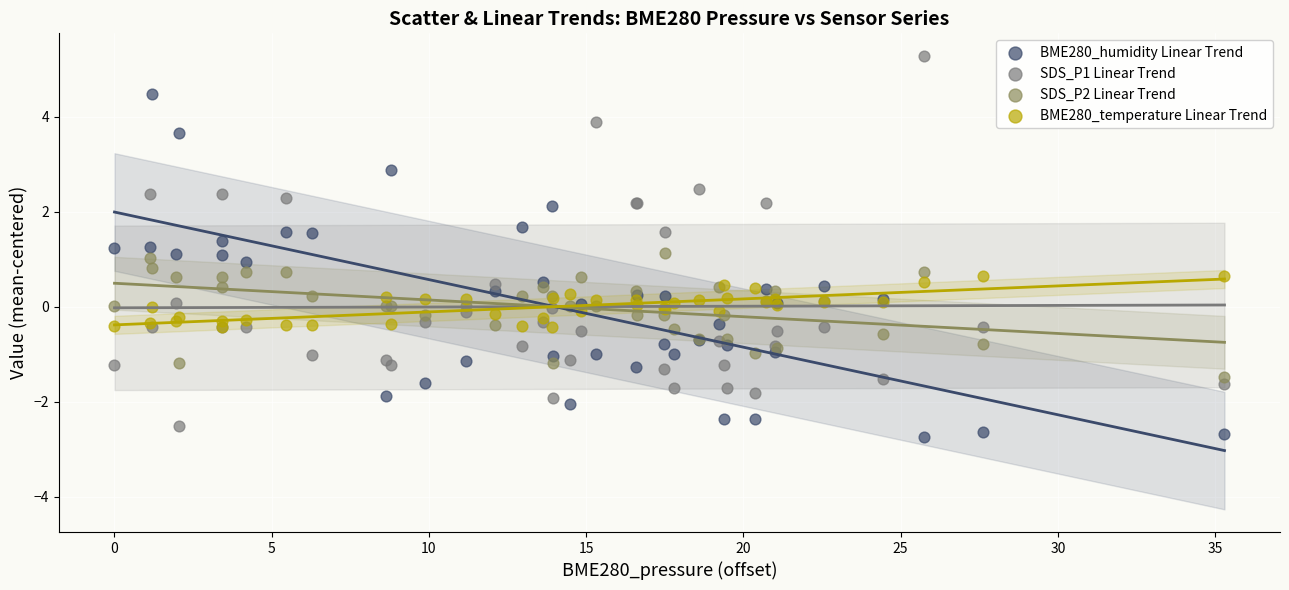

Which series has the widest spread of Y values?

SDS_P1 Linear Trend